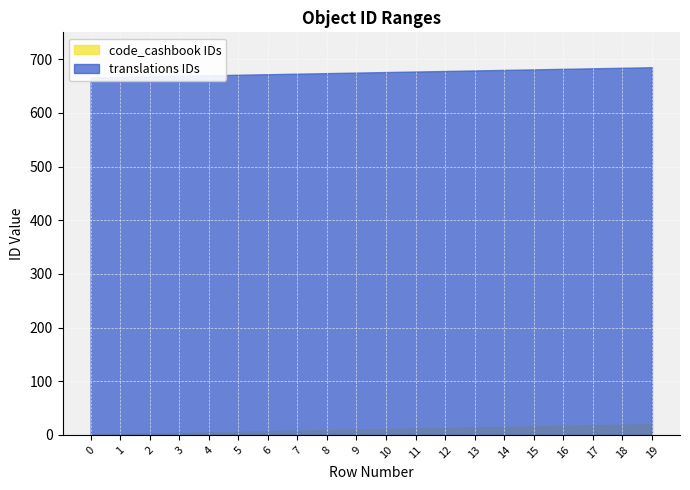

What is the minimum value shown in the chart?

1